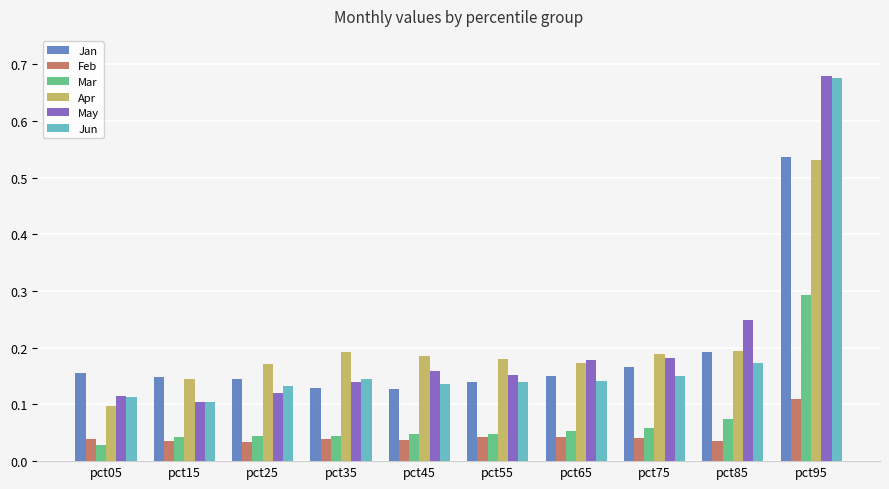

At how many categories does at least one series exceed 0?

10